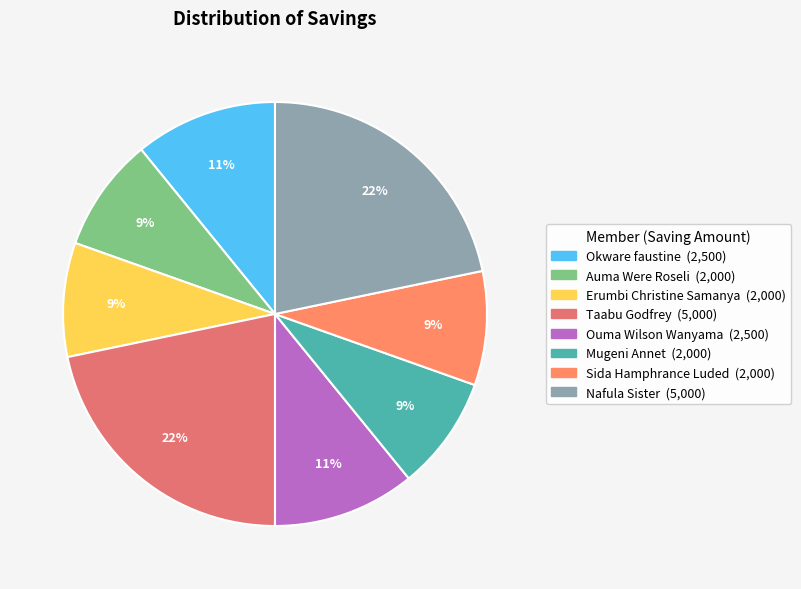

To the nearest percent, what portion does Nafula Sister represent?

22%